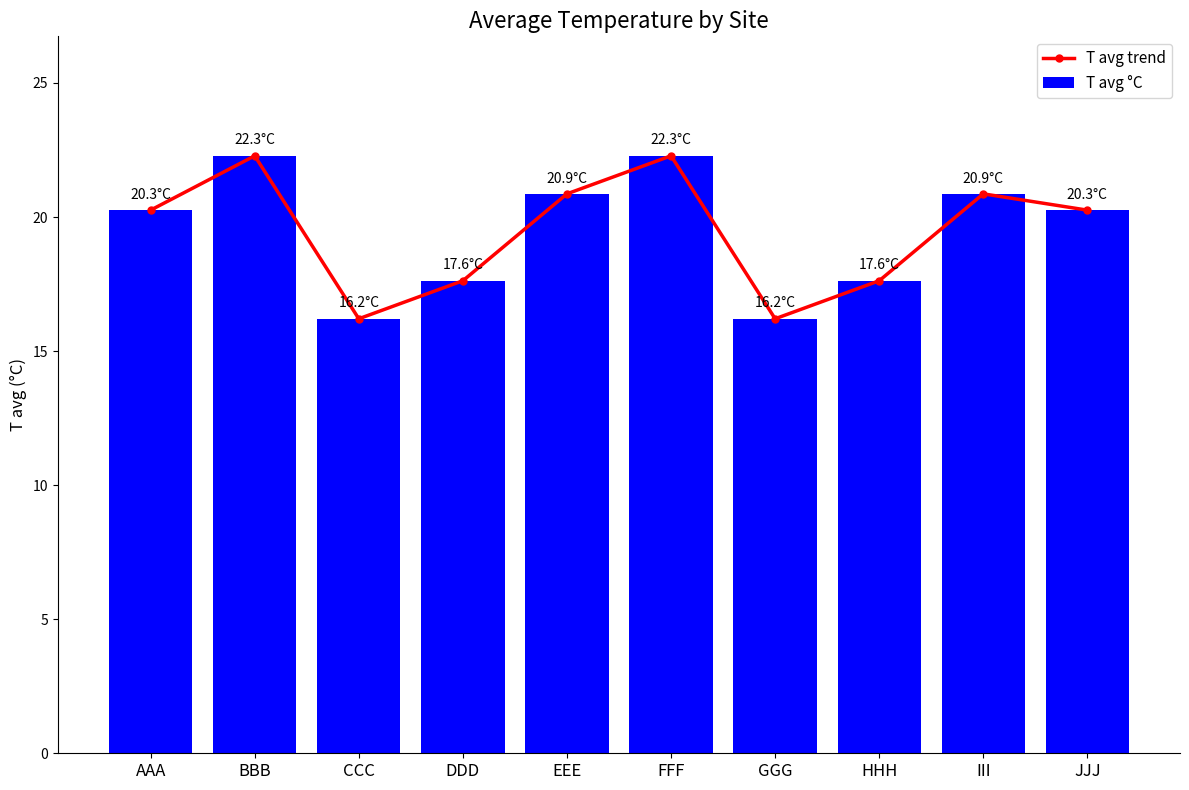

True or false: T avg trend has a value of 14.0 at EEE.

False